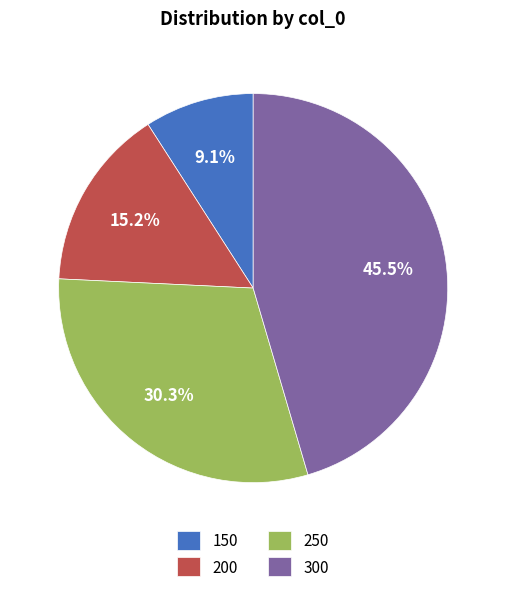

Is 250 the majority of the pie?

No